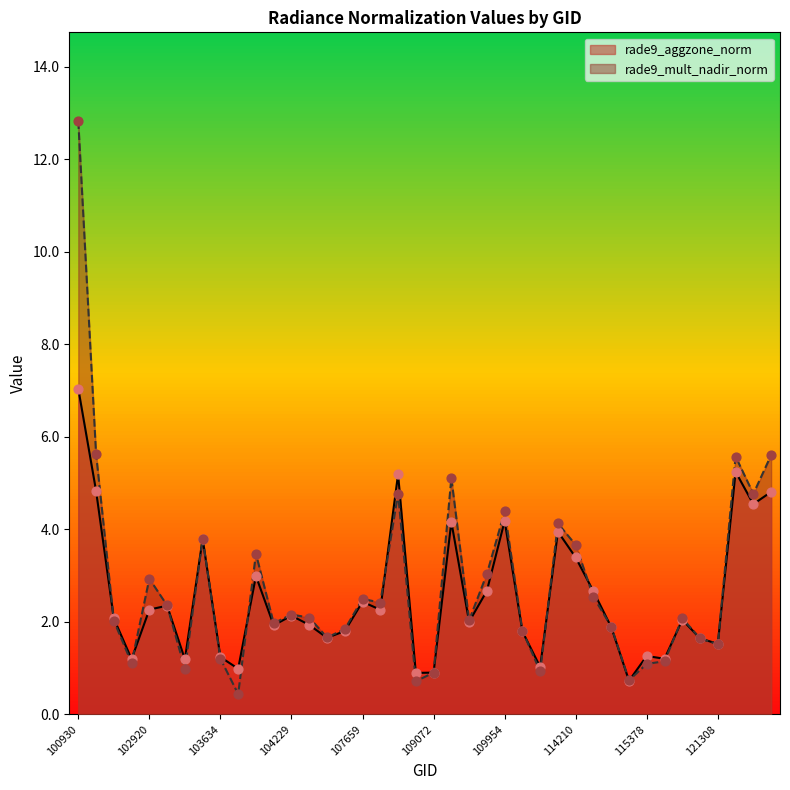

Which series has the largest total across all categories?

rade9_mult_nadir_norm